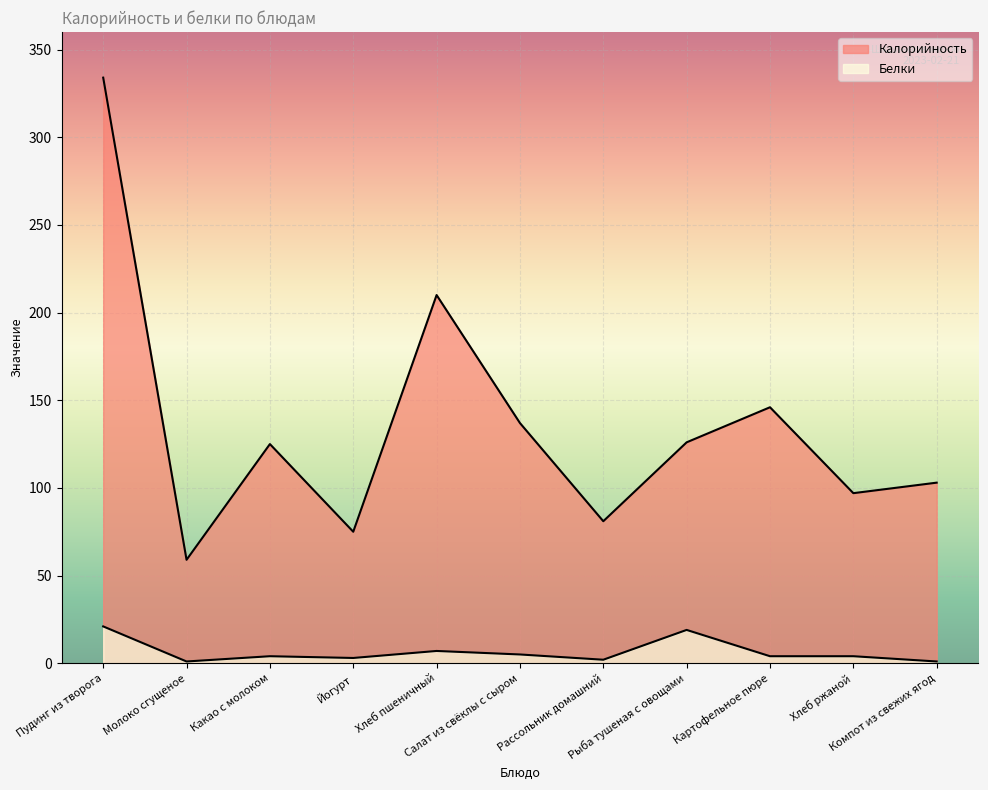

What are all the series names shown in the legend?

Калорийность, Белки